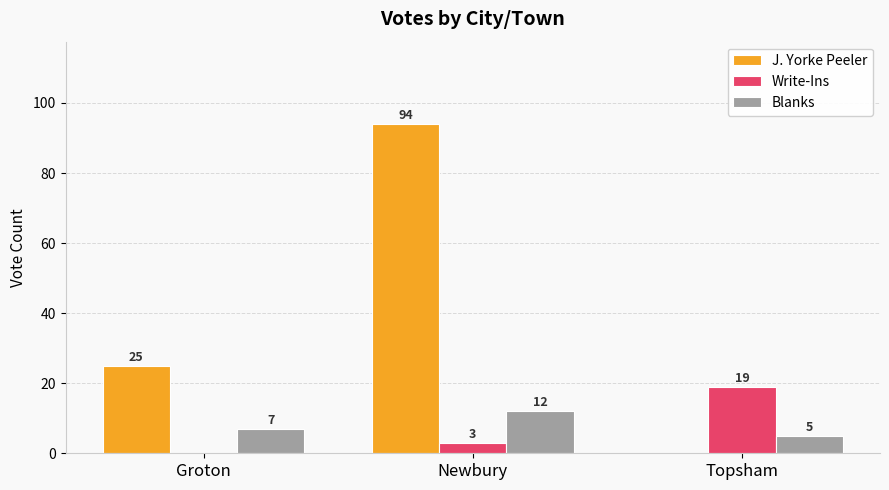

Are the bars horizontal?

No